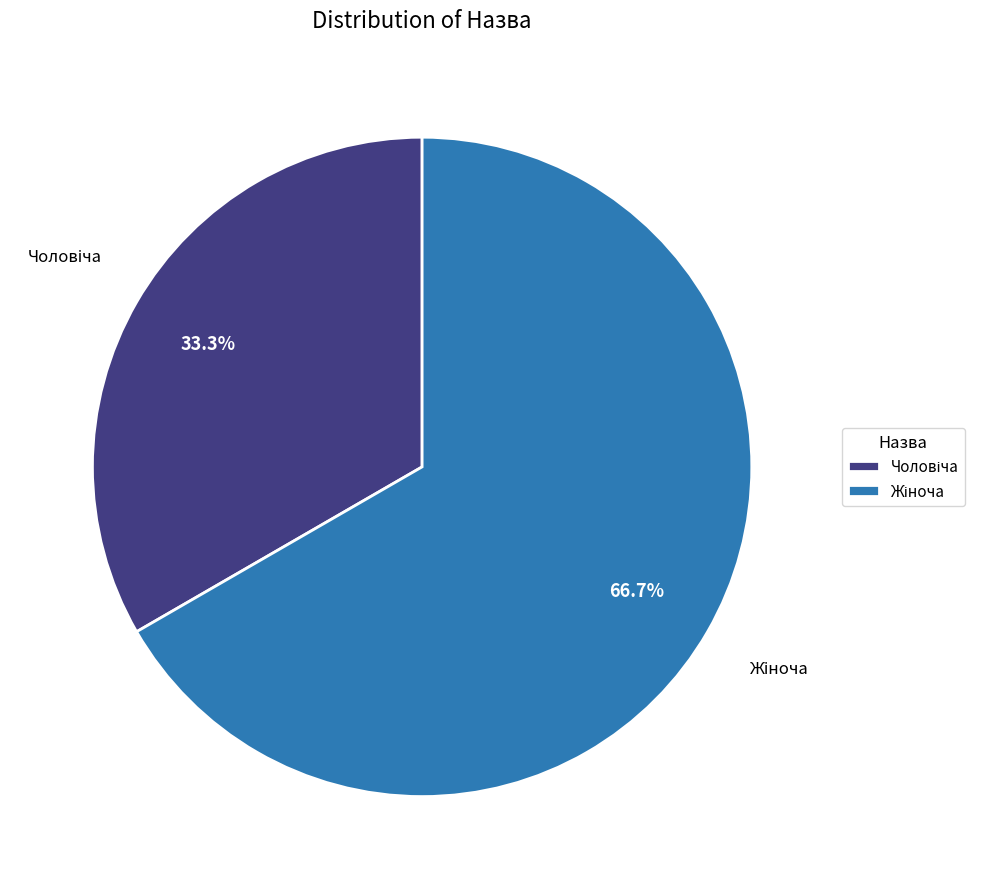

Does any single category account for the majority?

Yes